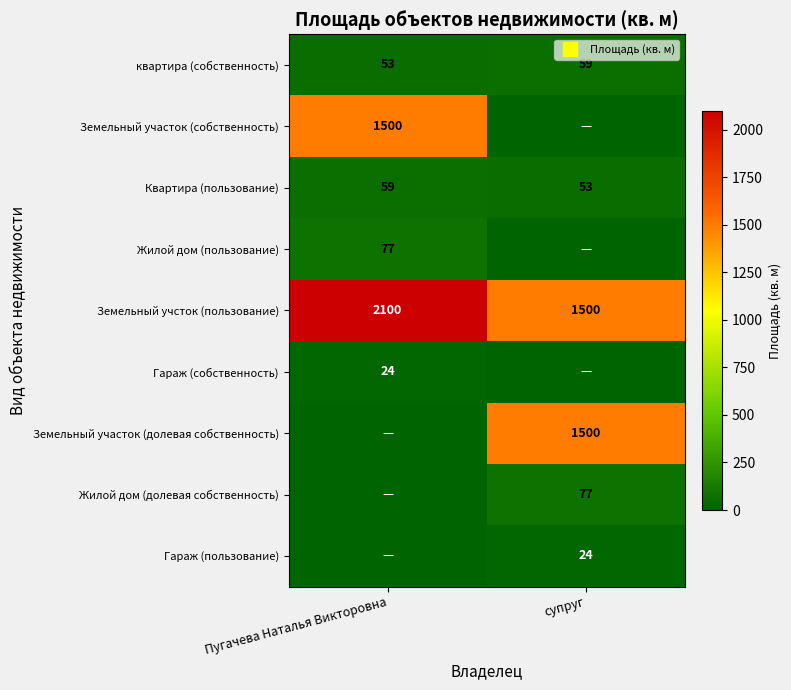

What is the highest value of the Земельный учсток (пользование) series?

2100.0